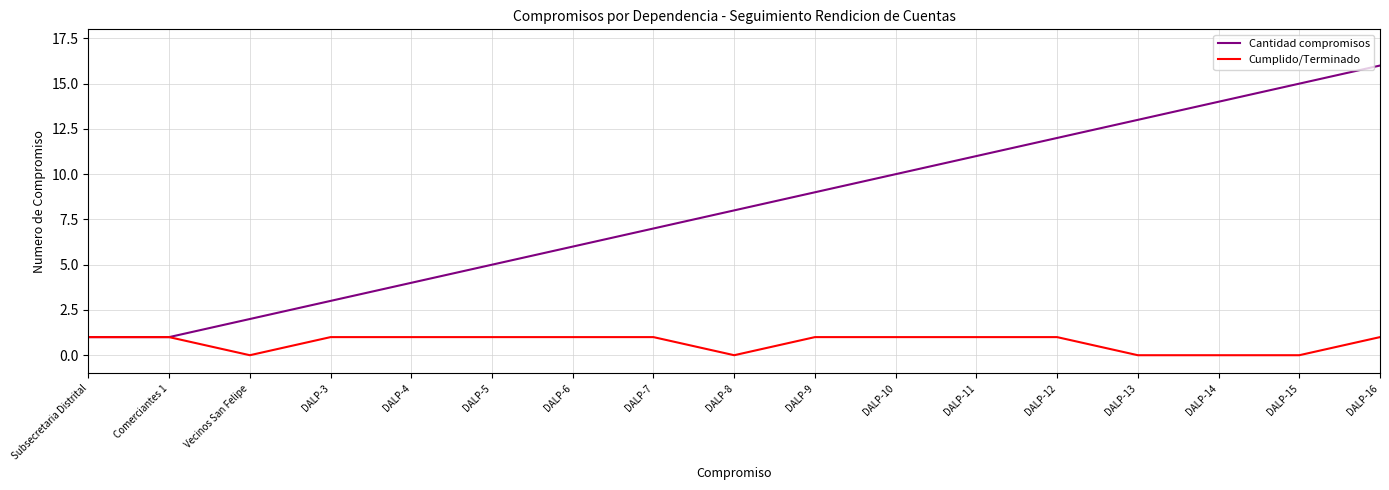

The value of Cumplido/Terminado at DALP-6 is 1. True or false?

True